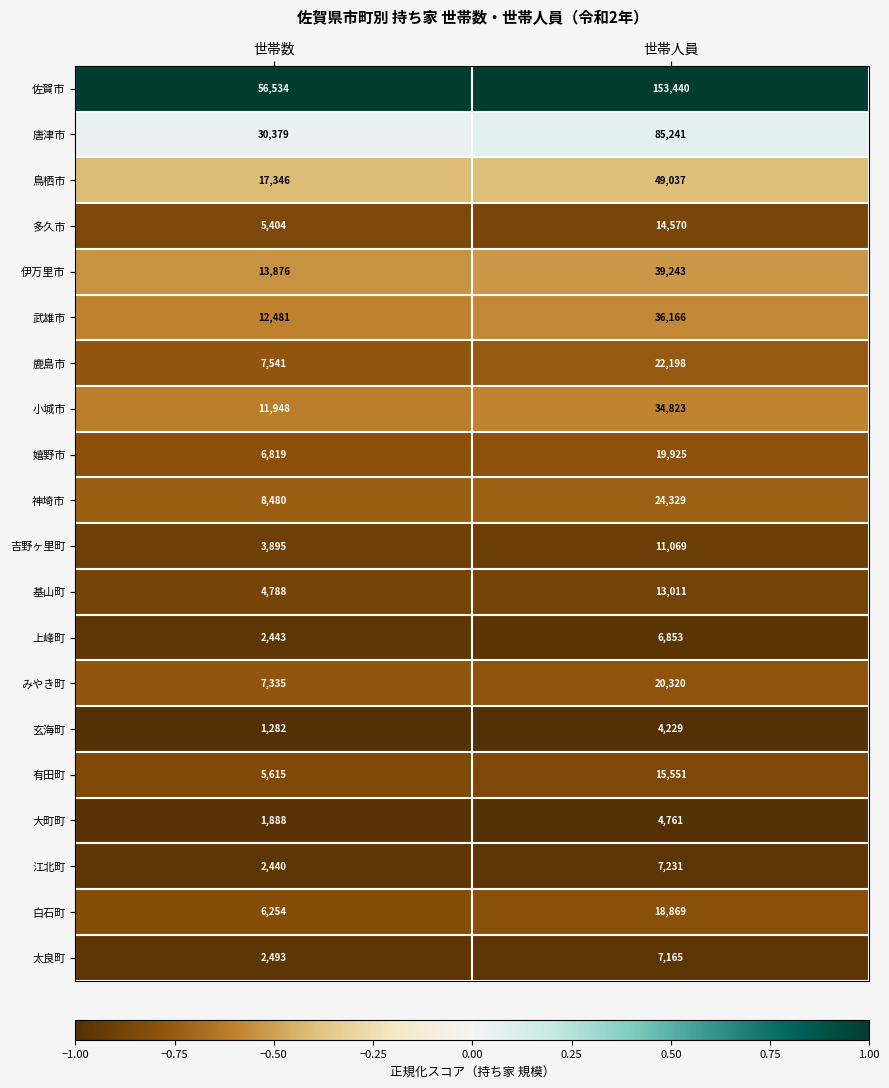

What is the approximate value of 吉野ヶ里町 at 世帯数, to the nearest 100?

3900